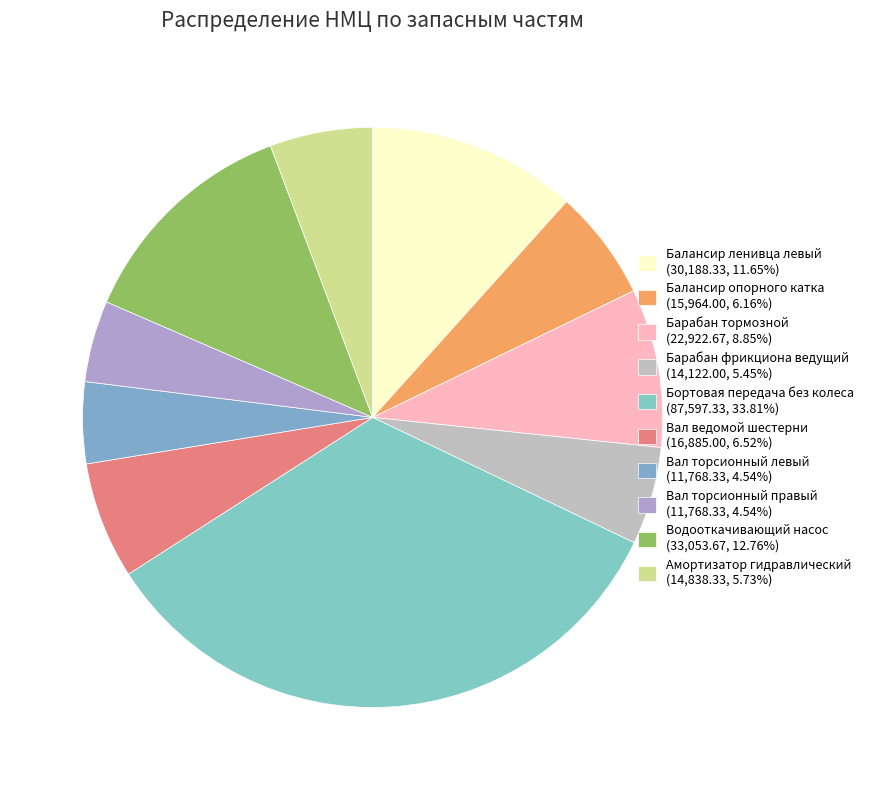

To the nearest percent, what is the average slice percentage?

10%